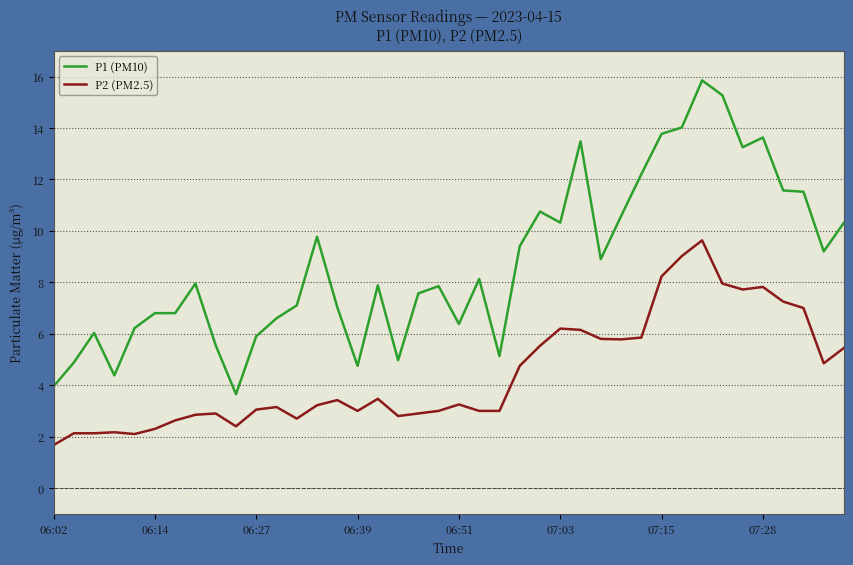

How many lines are shown in the chart?

2